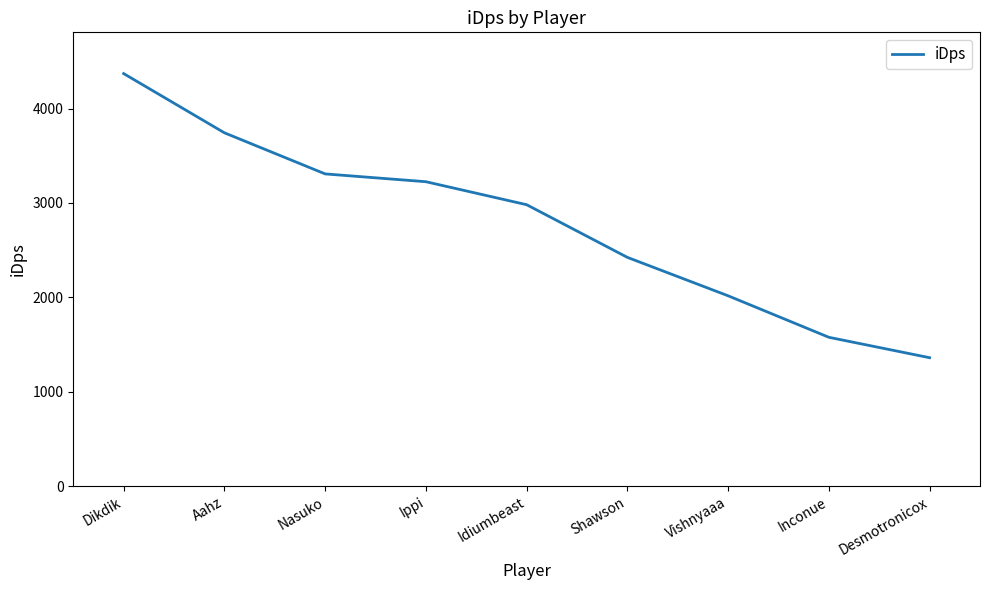

Where does the data first go above 2981?

Dikdik